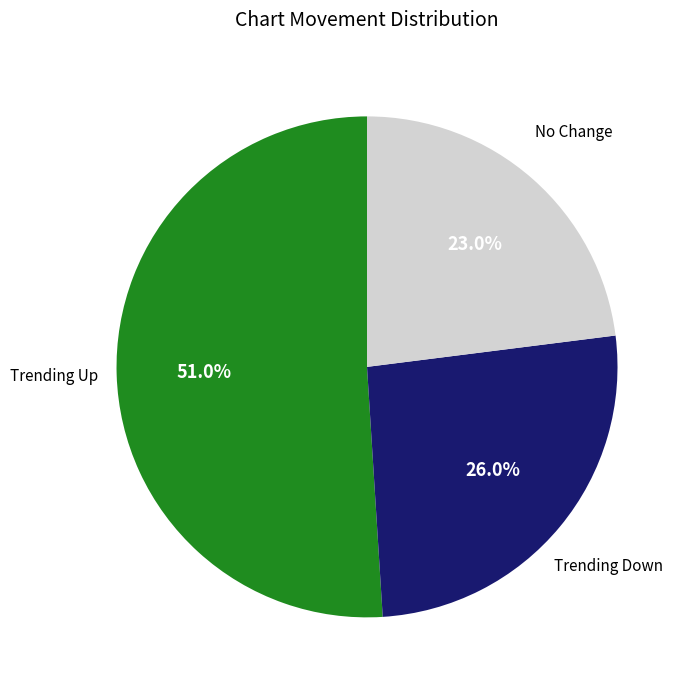

Is there a majority slice in this chart?

Yes